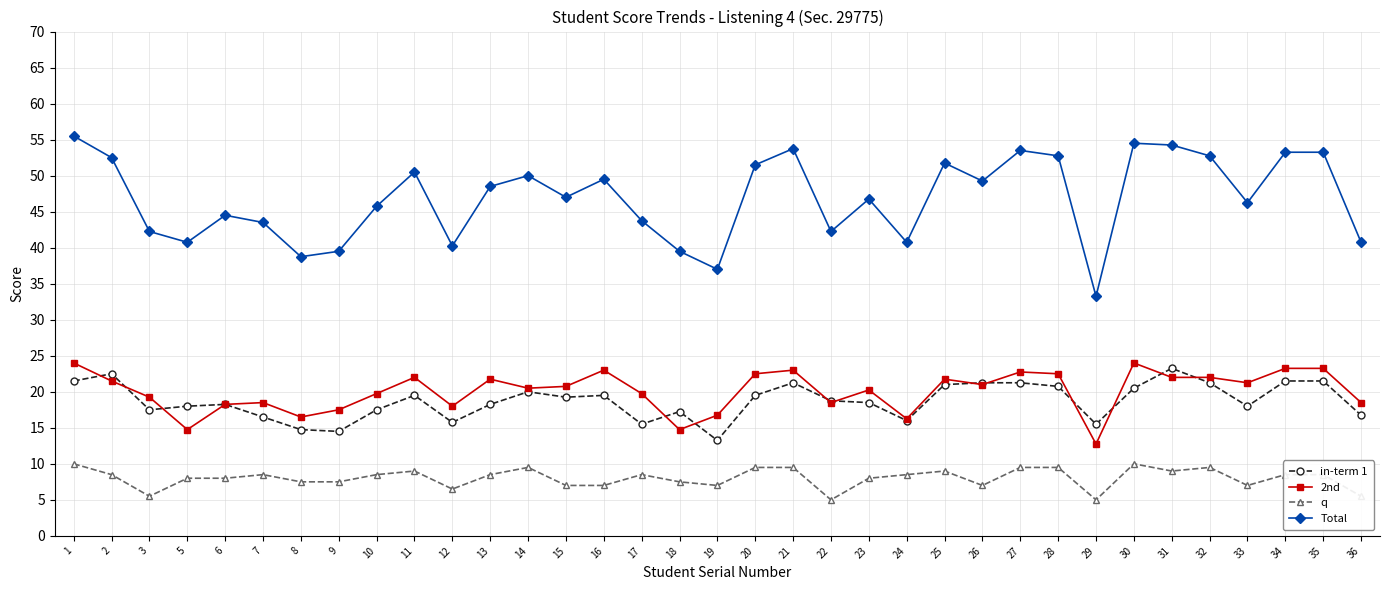

Which series has the largest total across all categories?

Total